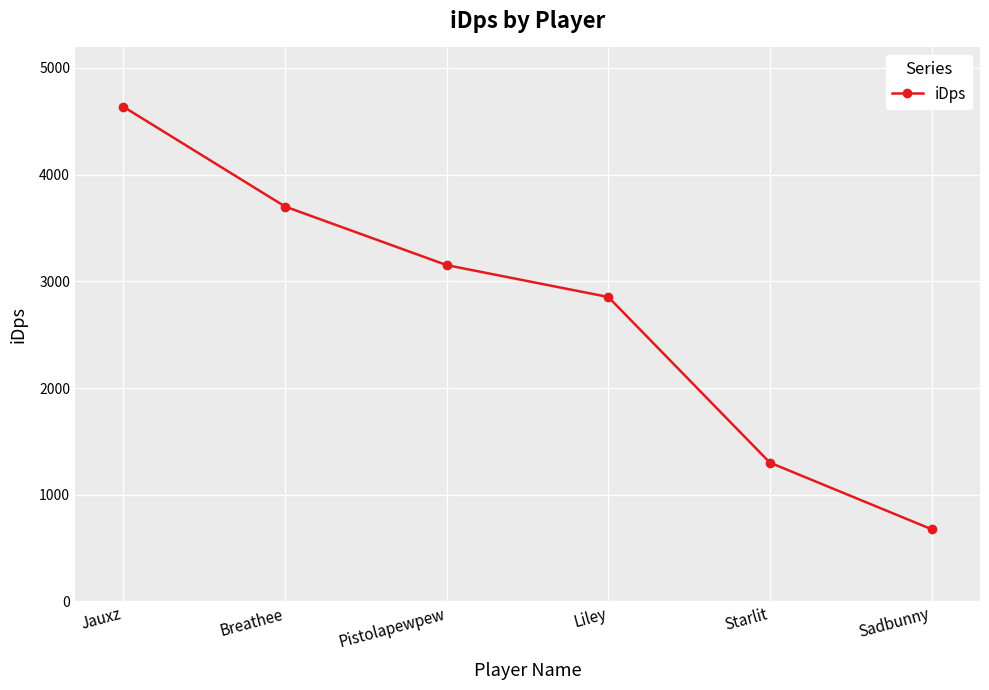

Rank the categories by value from lowest to highest.

Sadbunny, Starlit, Liley, Pistolapewpew, Breathee, Jauxz